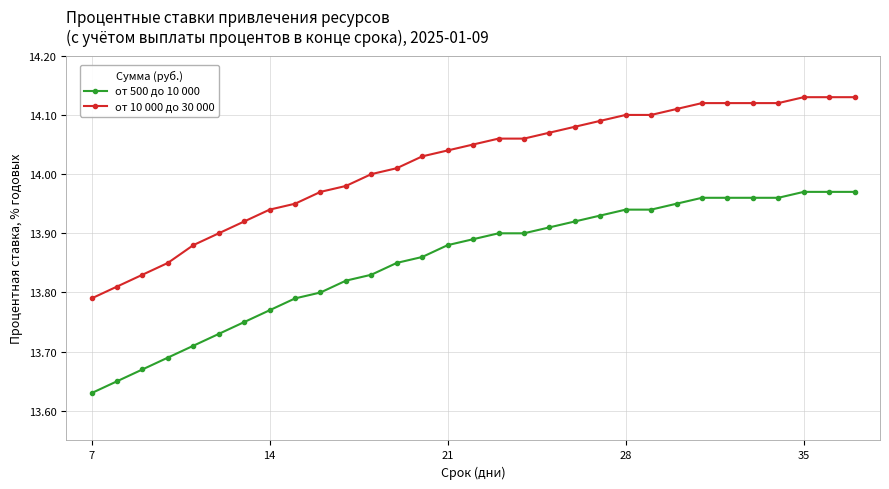

List the series in order of their peak value, highest first.

от 10 000 до 30 000, от 500 до 10 000